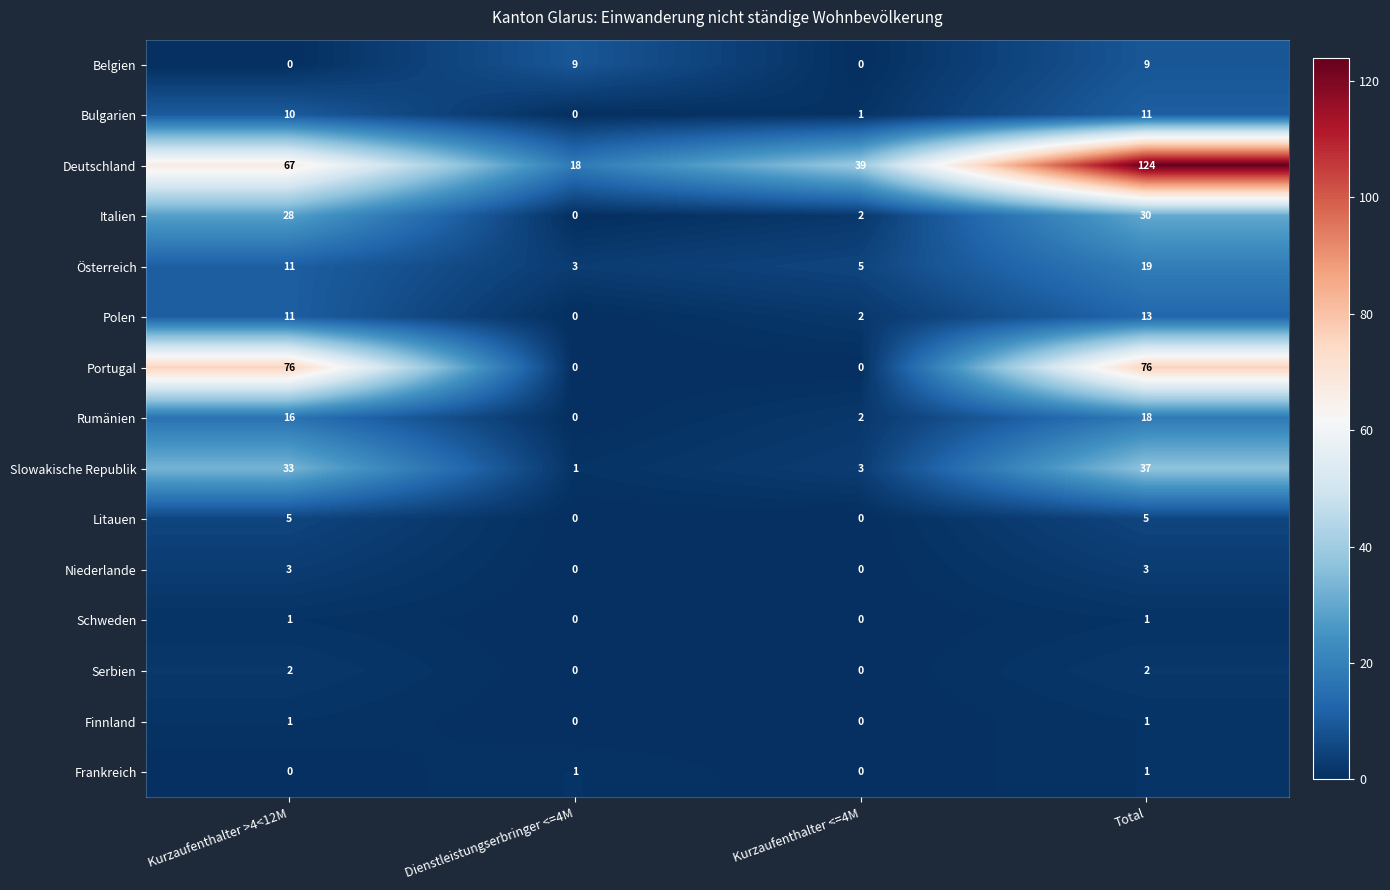

At how many categories does at least one series exceed 71?

2